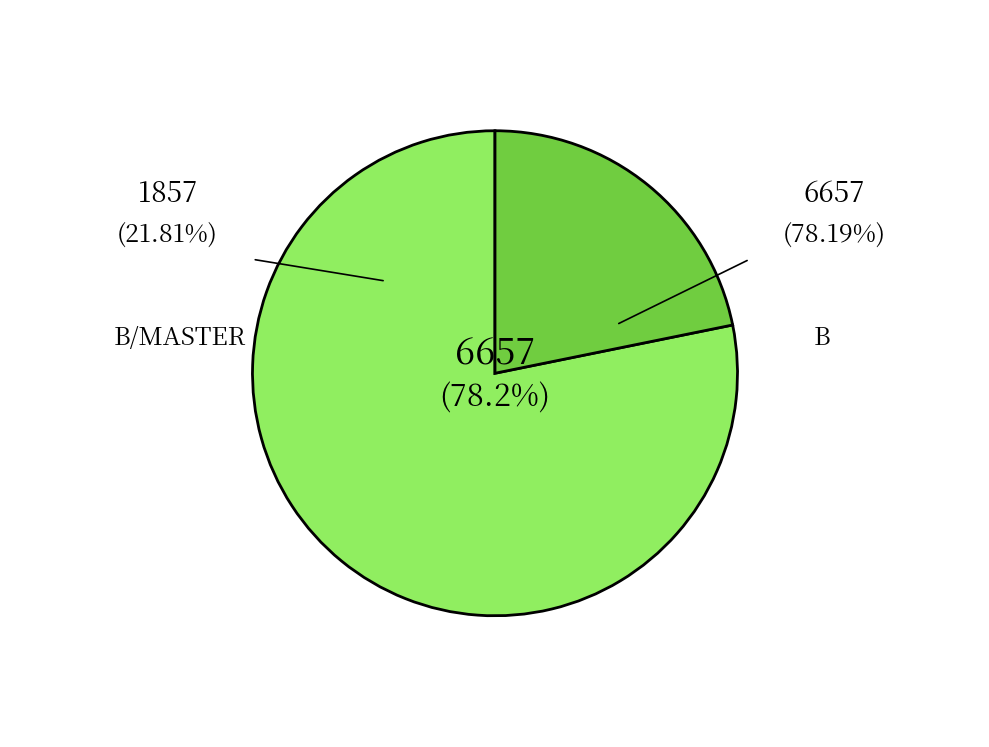

Is it true that B is 1% of the pie?

False